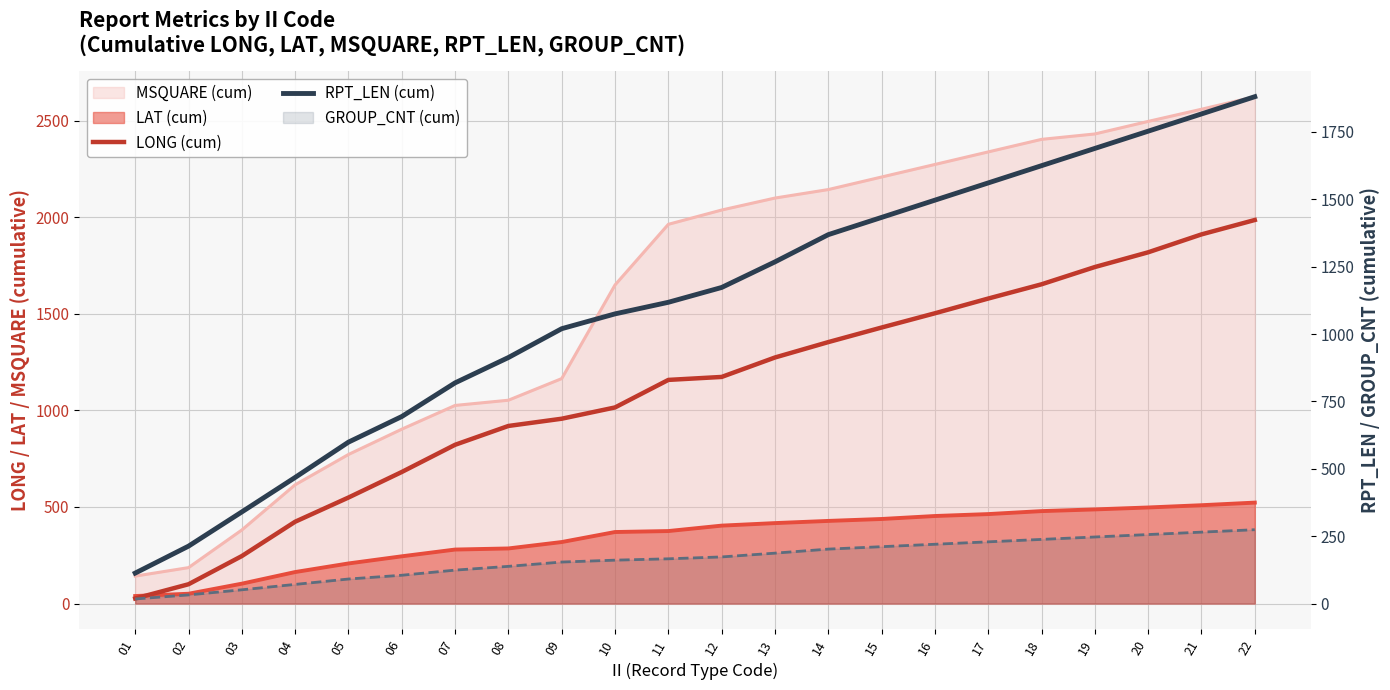

What is the total value across all series at 01?

139.2